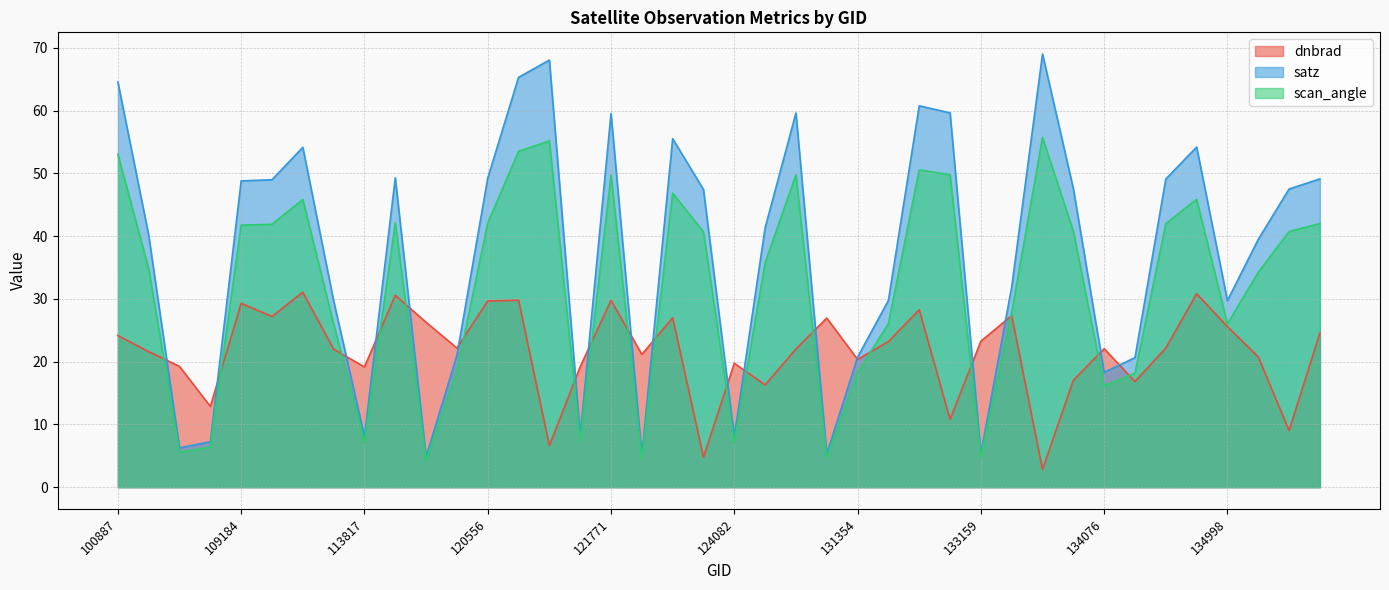

In satz, how many points are lower than both neighbors (excluding endpoints)?

10